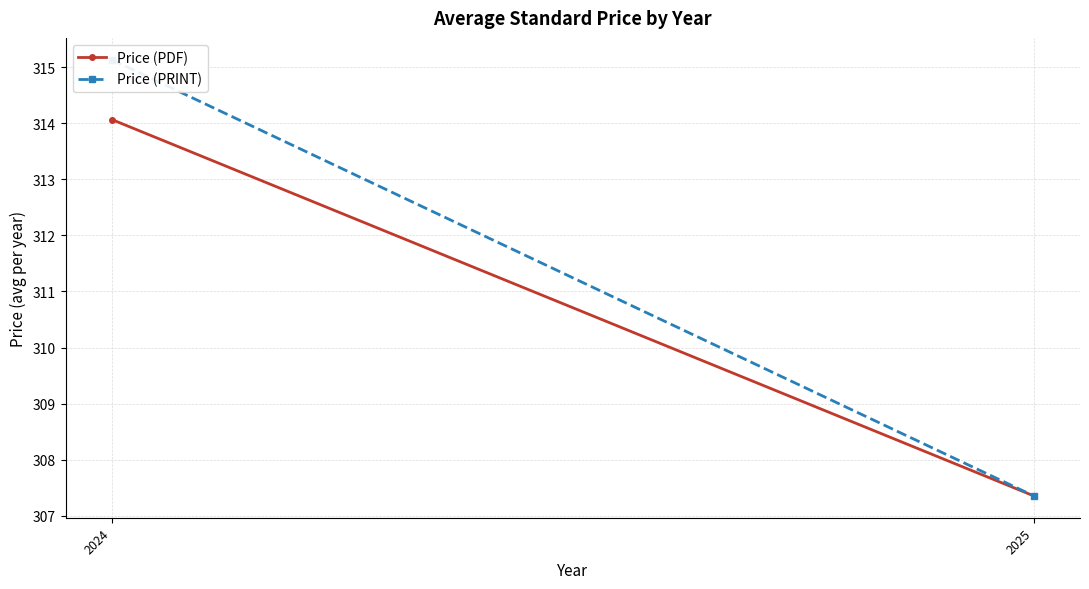

What is the sum of the Price (PRINT) values at 2025 and 2024?

622.5